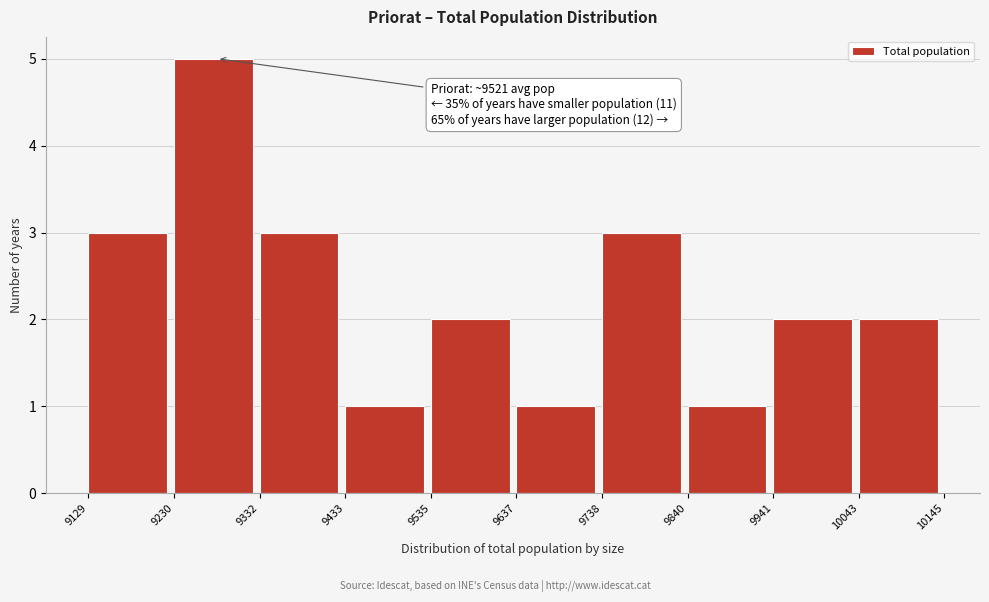

Over which range of the x-axis is the bar tallest?

9230 to 9332